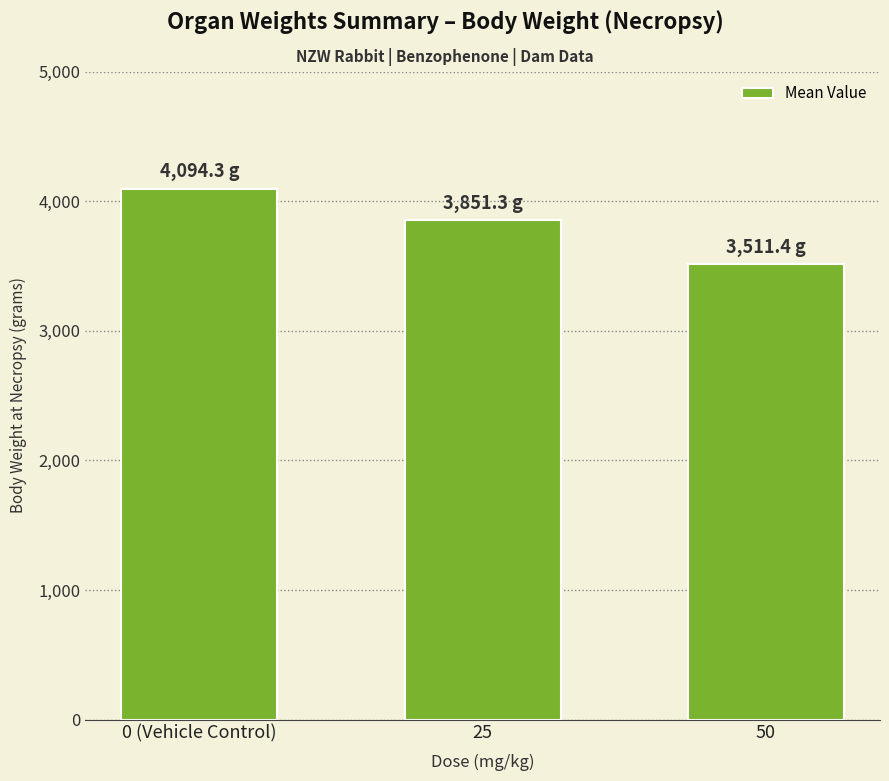

Rank the categories by value from lowest to highest.

50, 25, 0 (Vehicle Control)